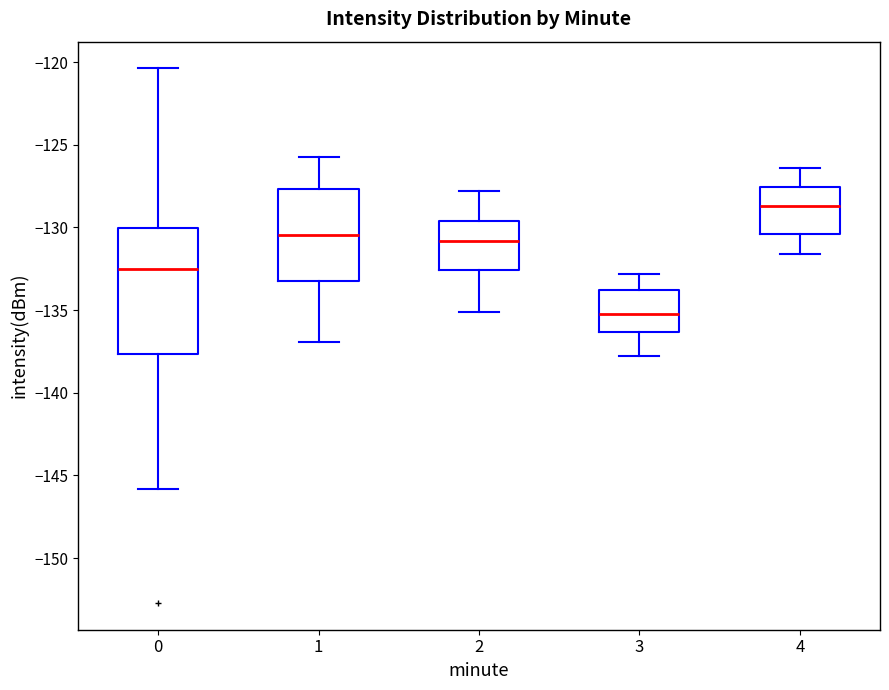

Which box is the tallest, from its lower edge to its upper edge?

0